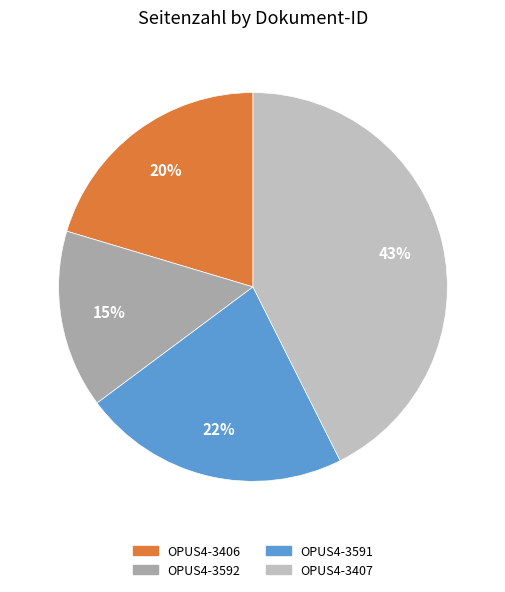

To the nearest percent, what percentage of the pie is OPUS4-3592?

15%